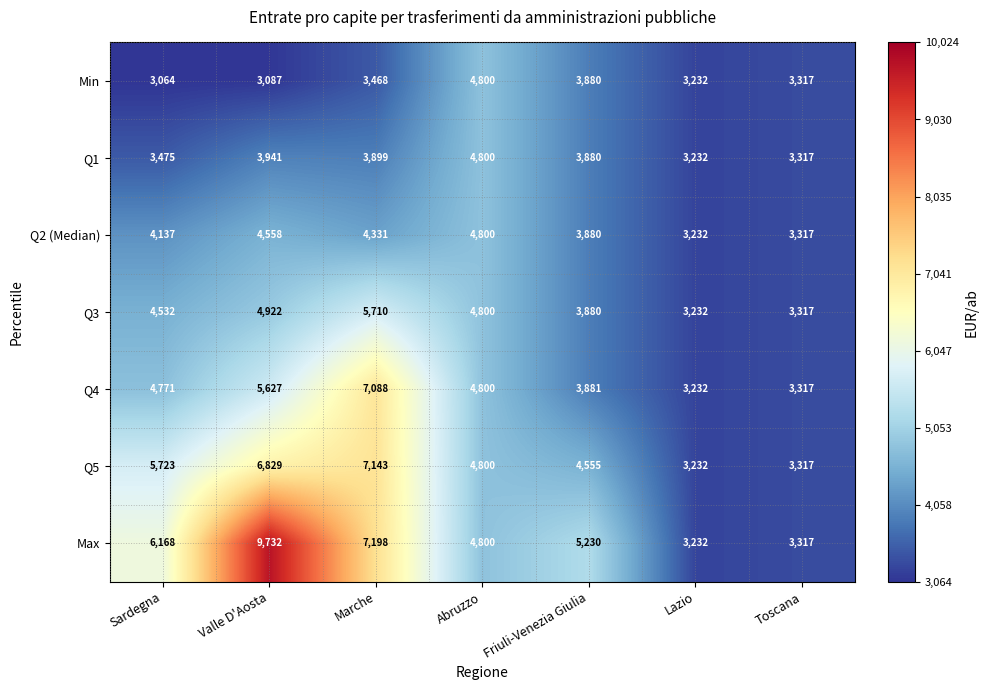

At which category does the chart reach its peak across all series?

Valle D'Aosta